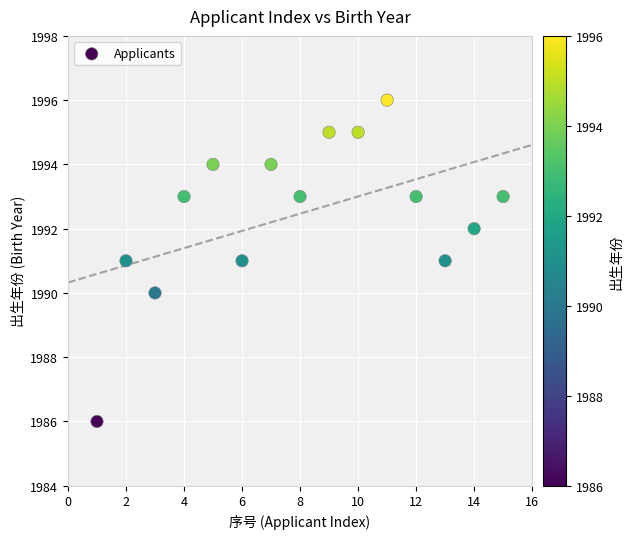

What is the range of Y values (max minus min)?

10